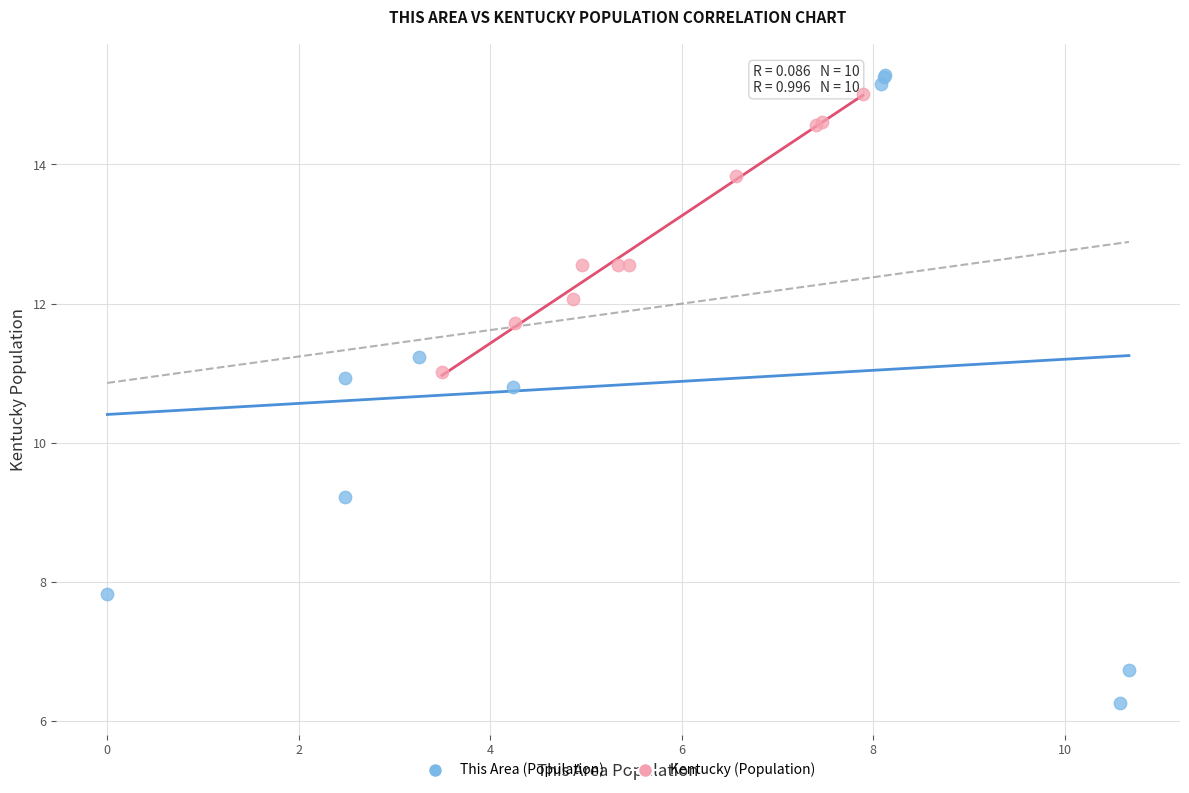

Which series has the largest Y range (max minus min)?

This Area (Population)